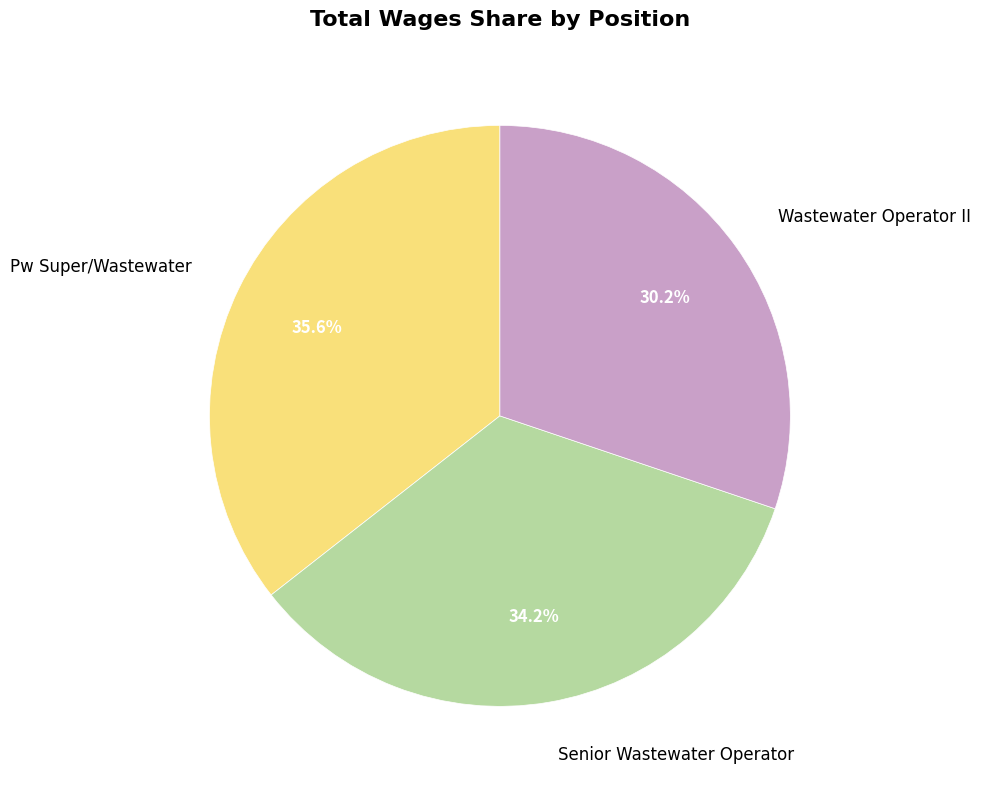

To the nearest percent, what percentage of the pie is Senior Wastewater Operator?

34%